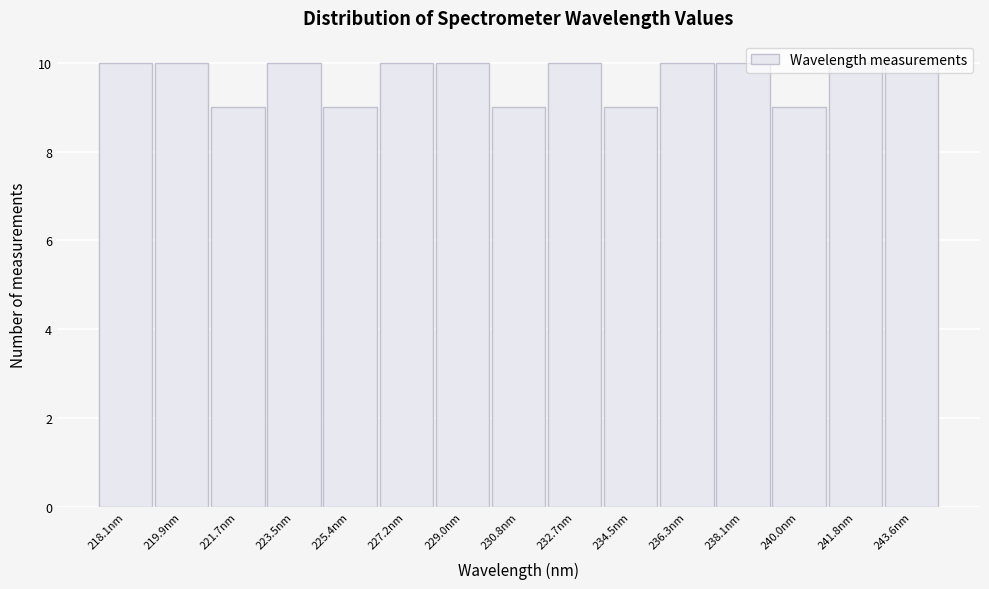

What is the ratio of the value at 234.5nm to the value at 232.7nm?

0.9